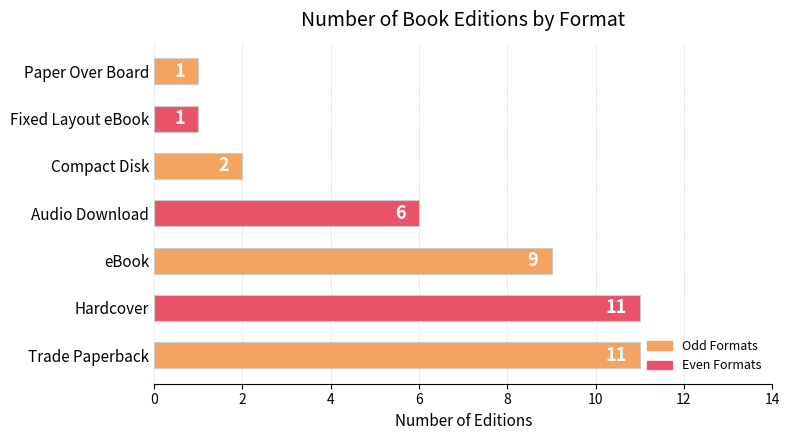

Are the bars horizontal?

Yes